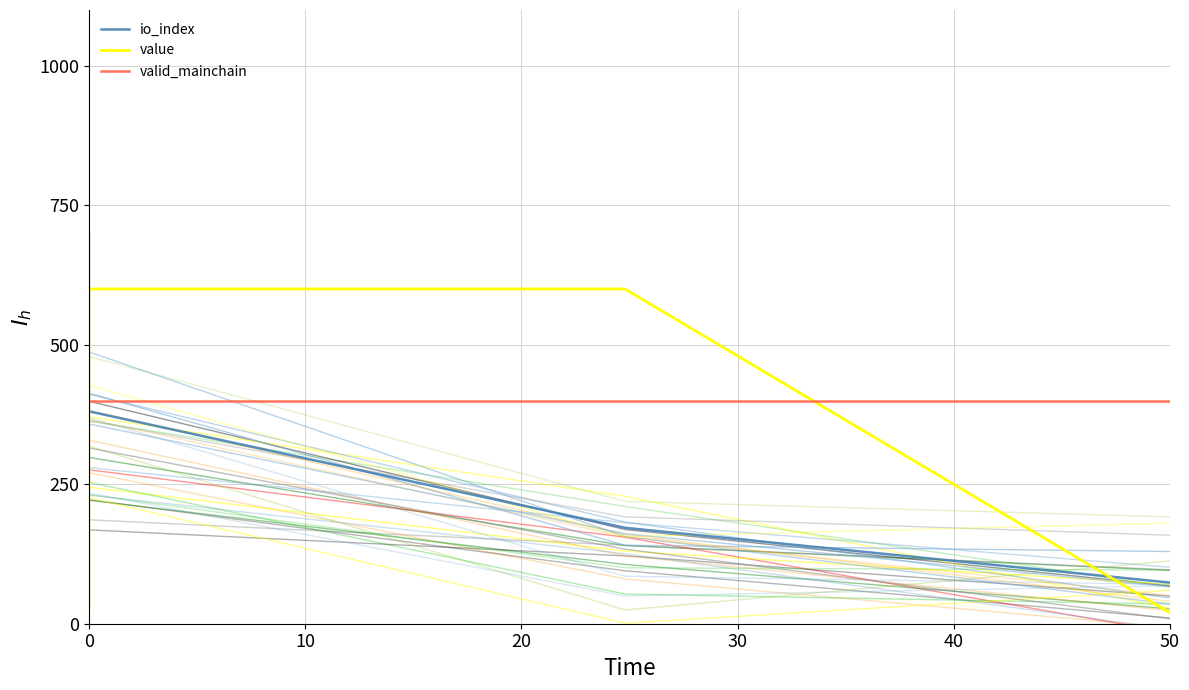

How many distinct data groups are displayed?

3